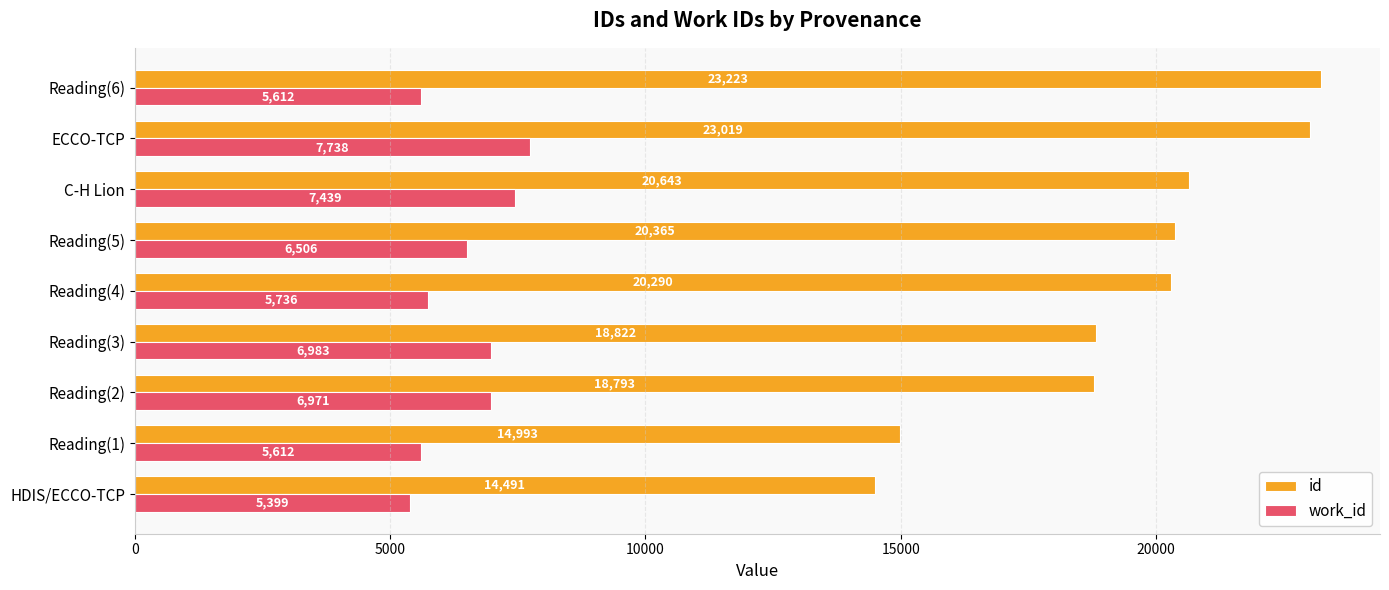

What is the greatest value displayed?

23223